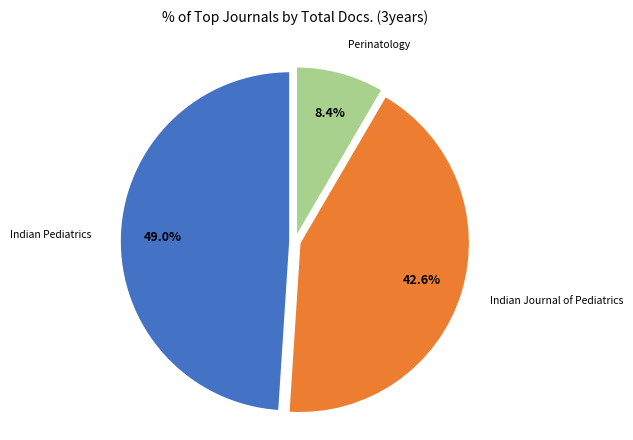

Is there any slice that represents more than half of the pie?

No